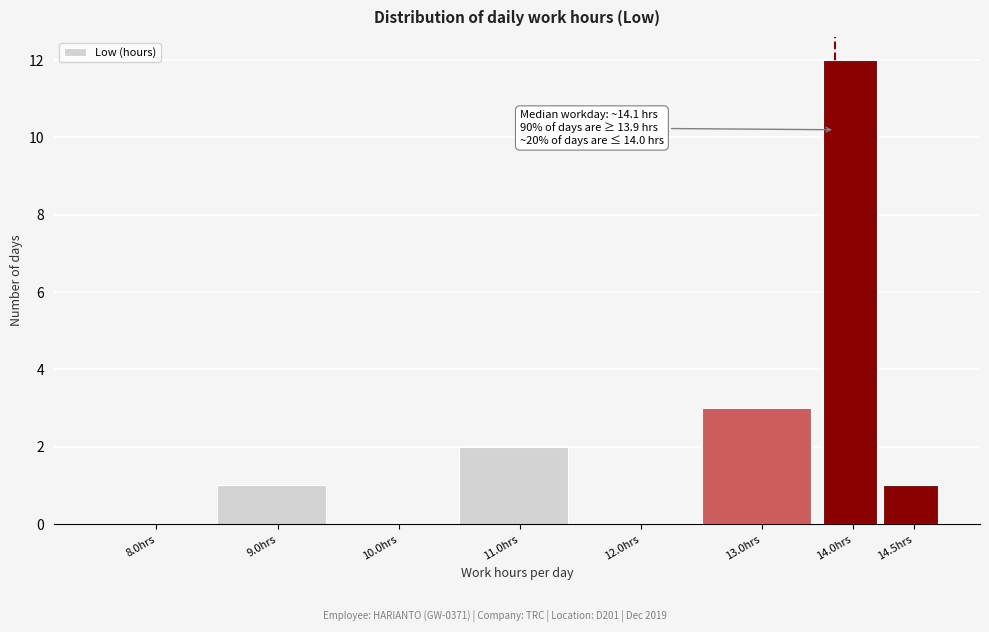

Reading right to left, what are all the values shown in this chart?

14.5hrs=1	14.0hrs=12	13.0hrs=3	12.0hrs=0	11.0hrs=2	10.0hrs=0	9.0hrs=1	8.0hrs=0